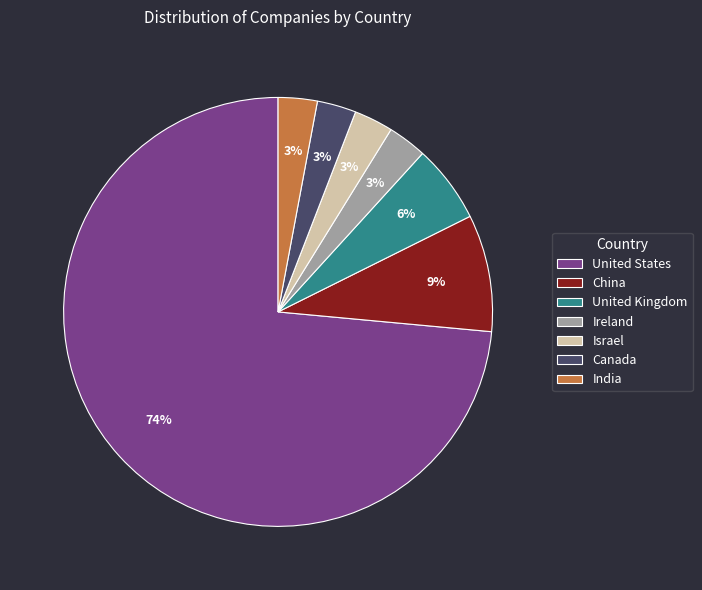

Which has a higher value, Canada or China?

China